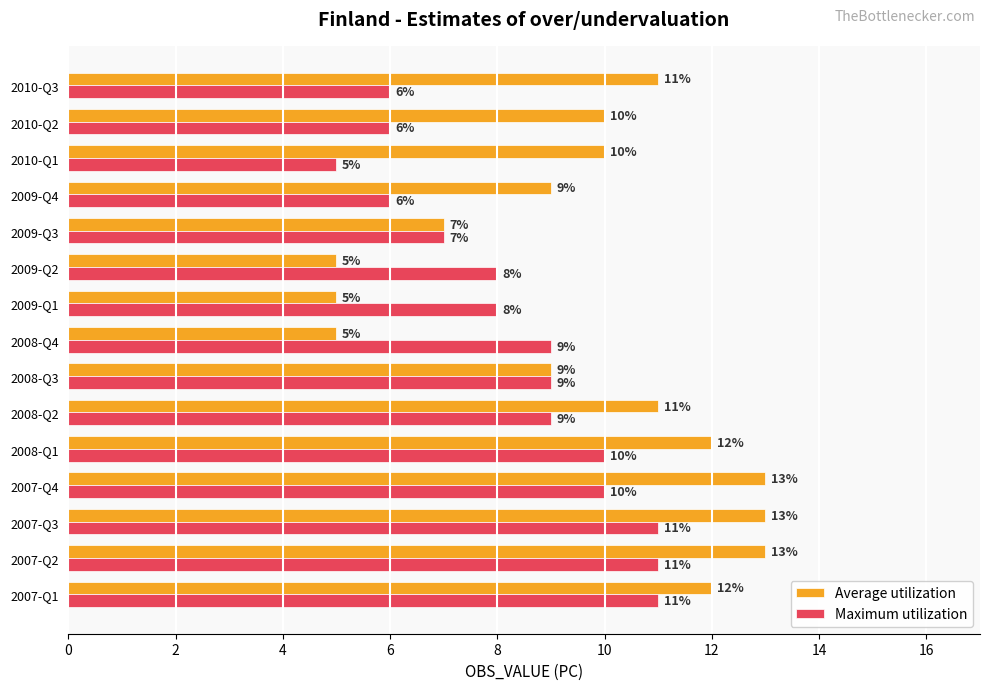

Which series has the largest range (max minus min)?

Average utilization